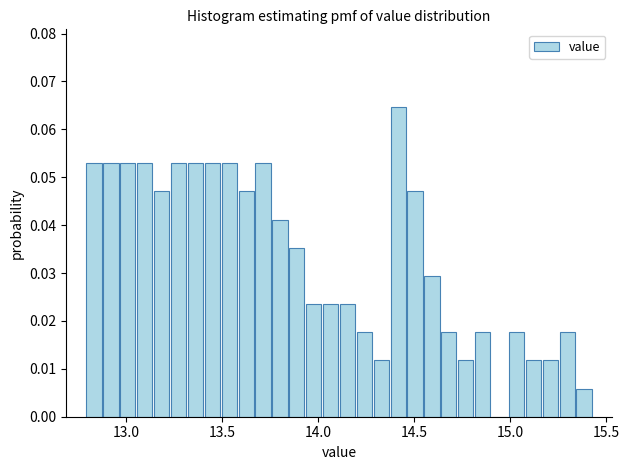

Read against the x-axis, roughly where is the centre of the tallest bar?

14.40